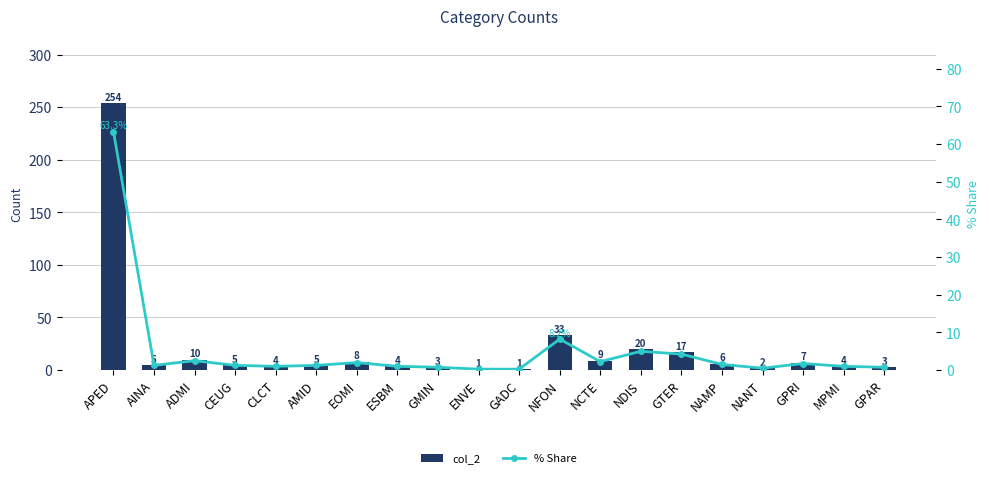

List the series in order of their peak value, lowest first.

% Share, col_2